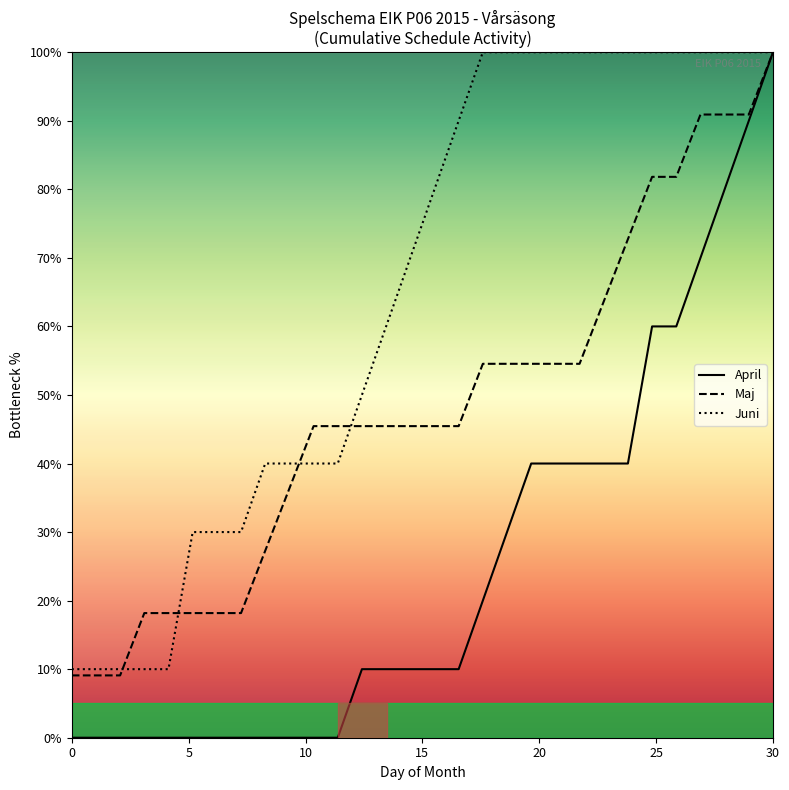

What is the value of the Juni point at the 20th from the left?

100.0